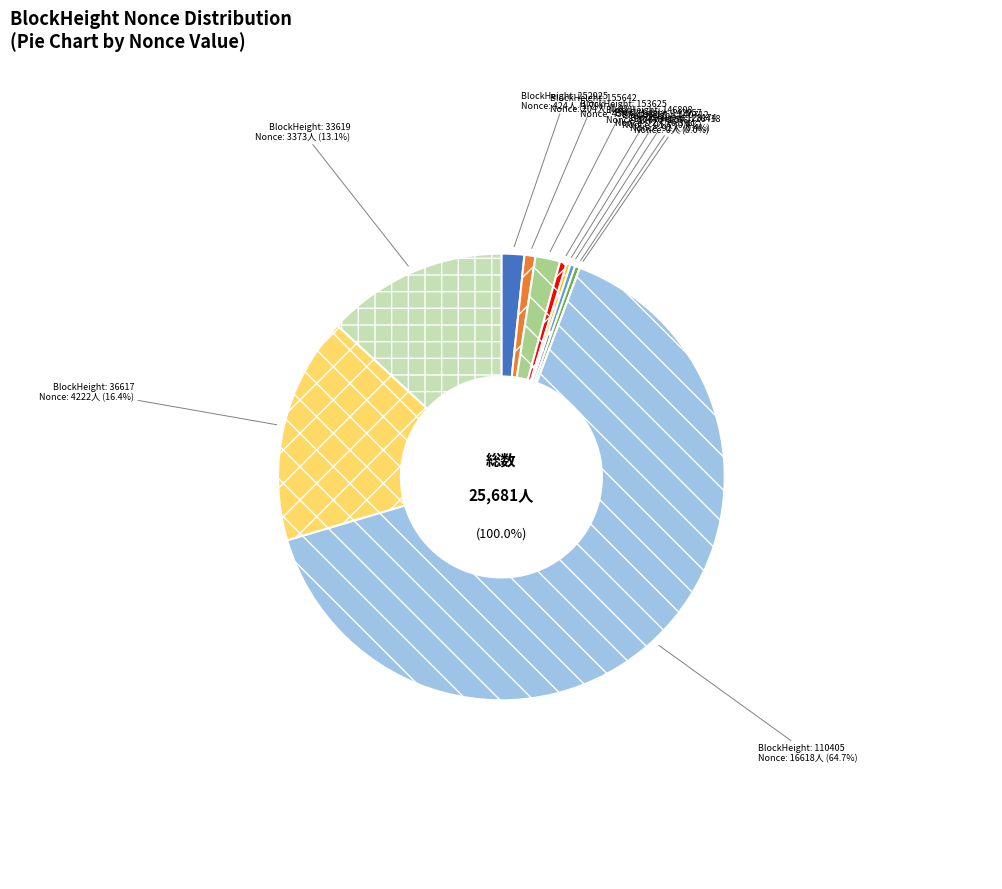

What percentage is the 252925 slice, to the nearest percent?

2%